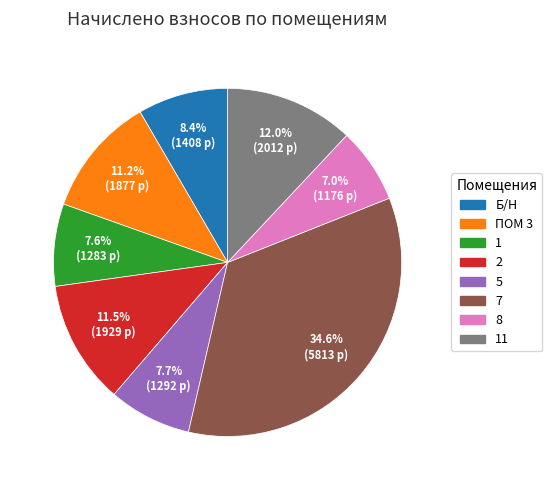

Is there a majority slice in this chart?

No